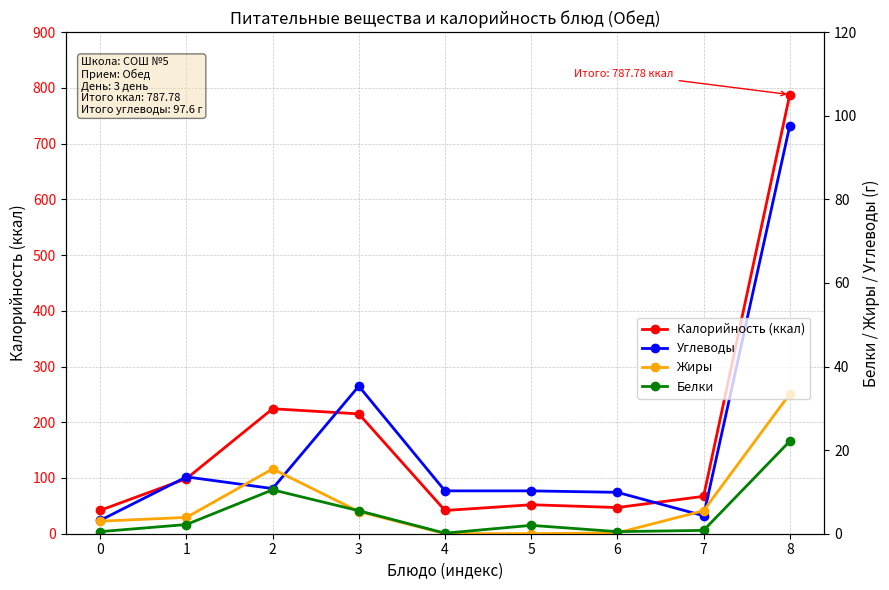

List the series in order of their peak value, highest first.

Калорийность (ккал), Углеводы, Жиры, Белки